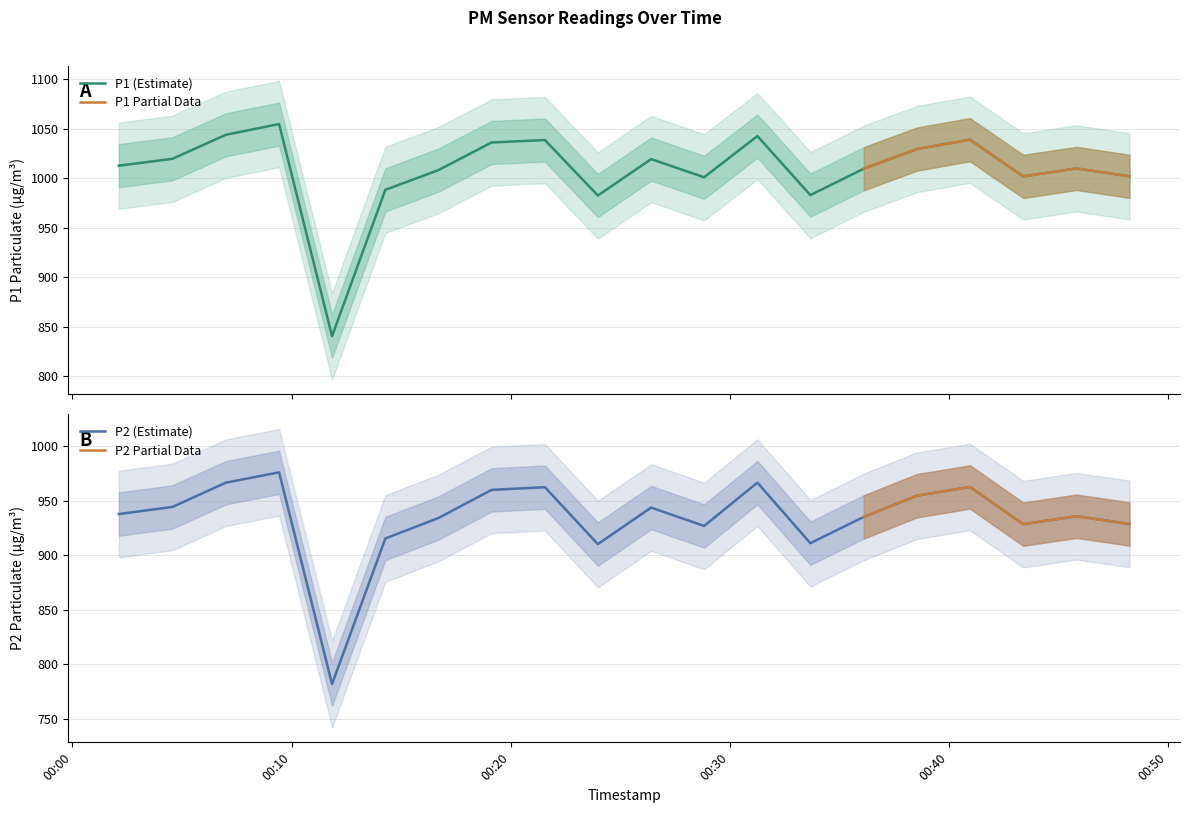

What is the highest value of the P1 (Estimate) series?

1054.7